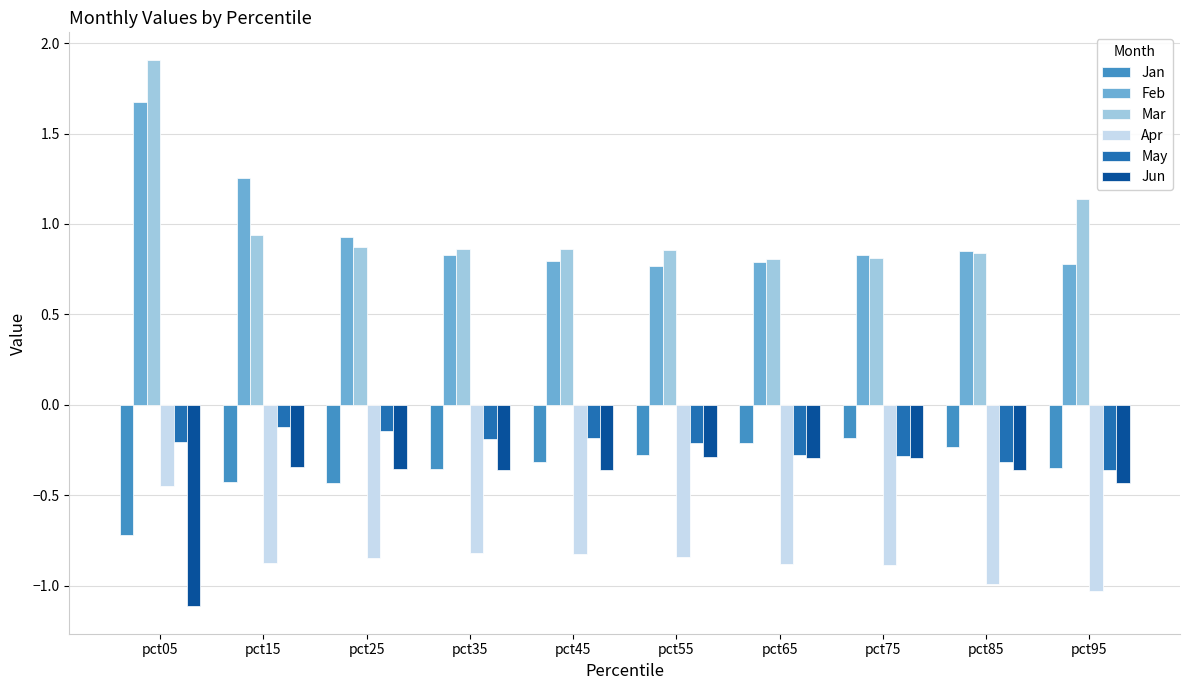

Is the value of Jun at pct35 greater than the value of Jan at pct45?

No